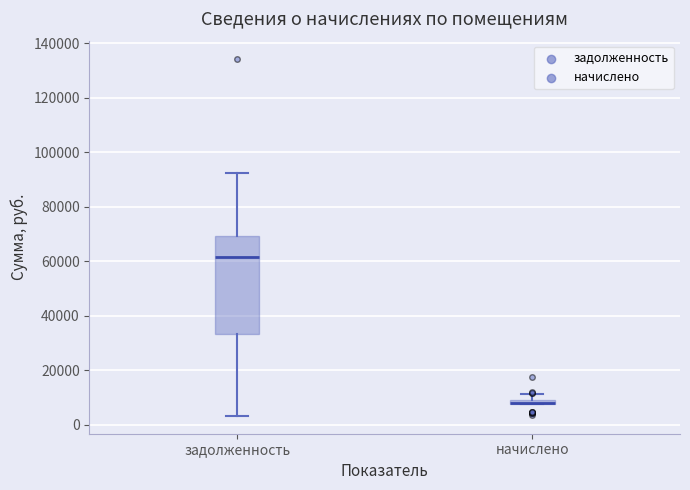

Which box is the tallest, from its lower edge to its upper edge?

задолженность